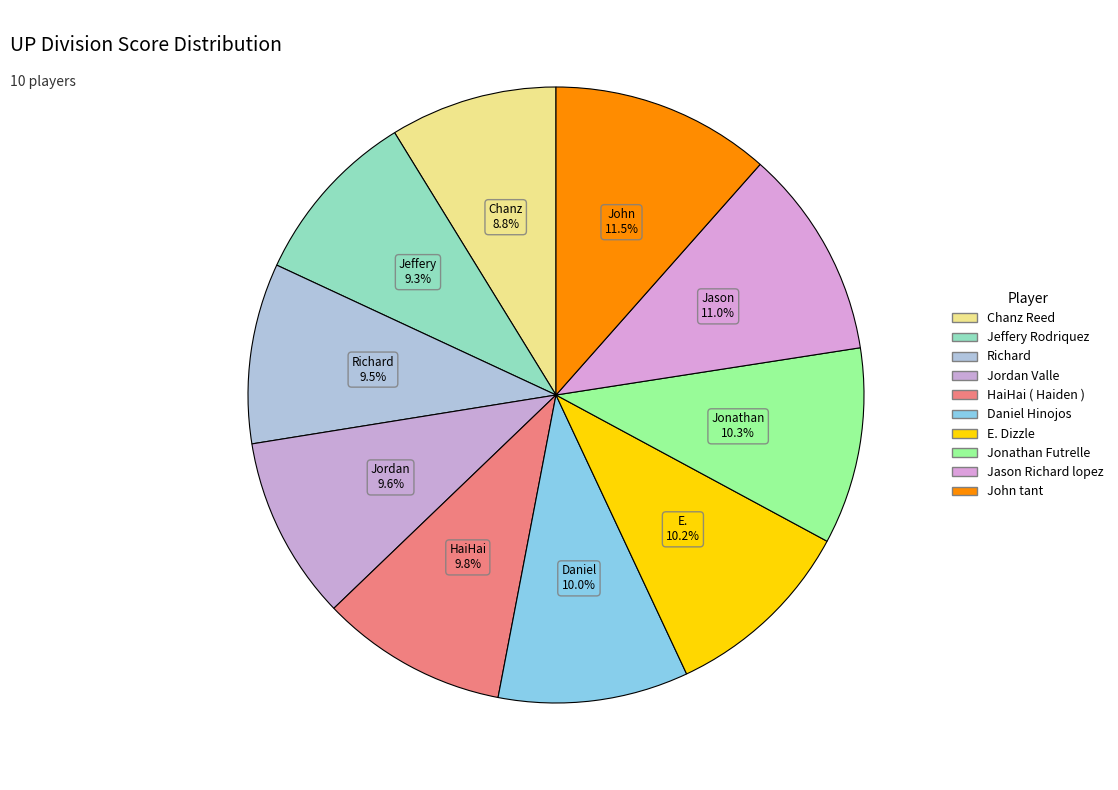

Which slice is the smallest?

Chanz Reed